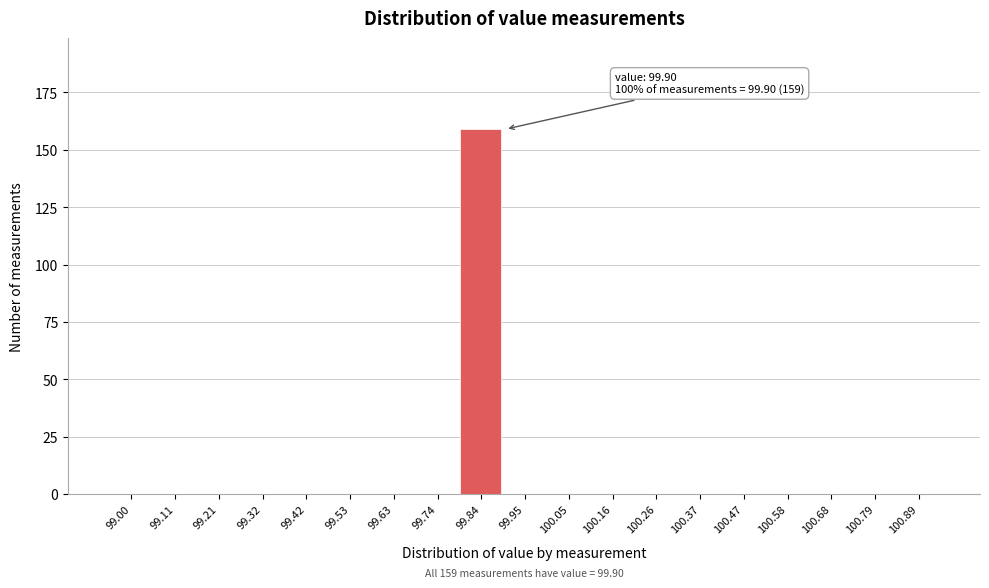

Reading left to right, list all the values displayed in this chart.

99.00=0	99.11=0	99.21=0	99.32=0	99.42=0	99.53=0	99.63=0	99.74=0	99.84=159	99.95=0	100.05=0	100.16=0	100.26=0	100.37=0	100.47=0	100.58=0	100.68=0	100.79=0	100.89=0